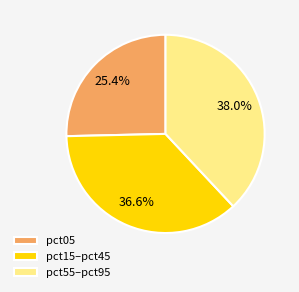

Does pct05 represent more than half of the total?

No